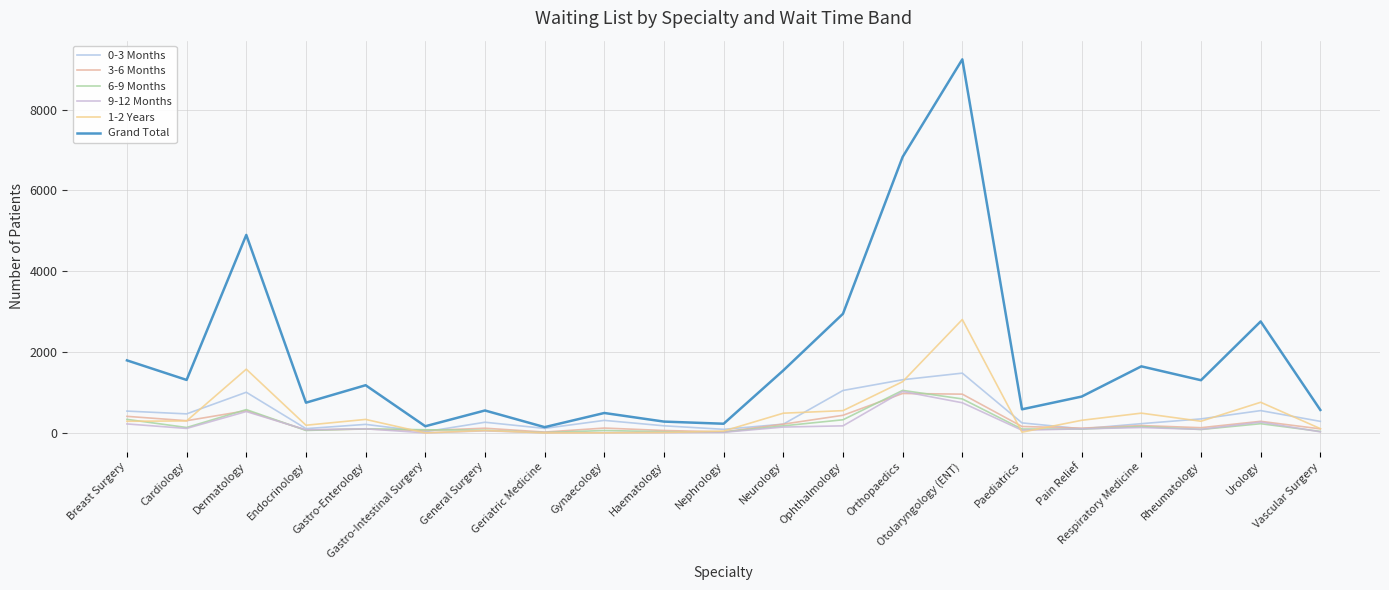

True or false: 6-9 Months and Grand Total intersect in this chart.

False